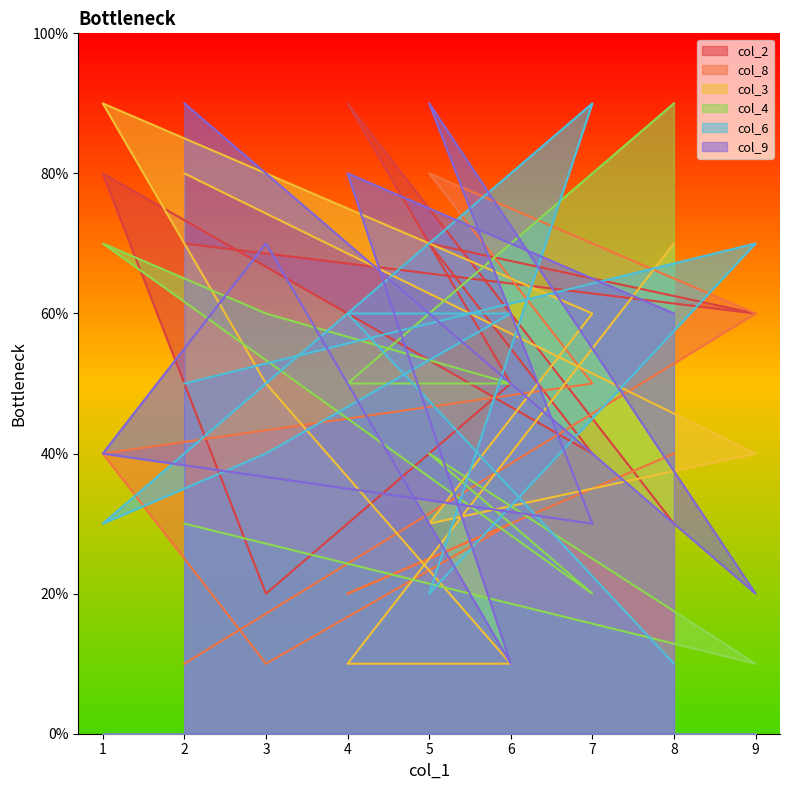

What is the average value of the col_4 series?

47